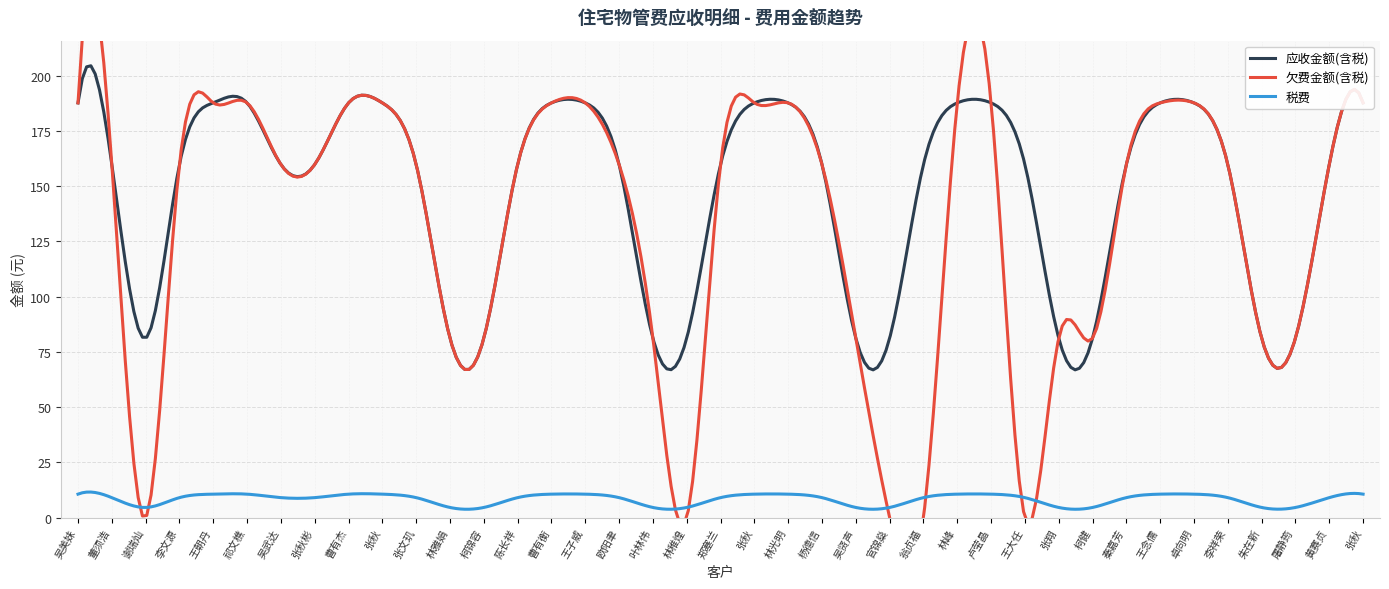

True or false: 应收金额(含税) and 税费 intersect in this chart.

False